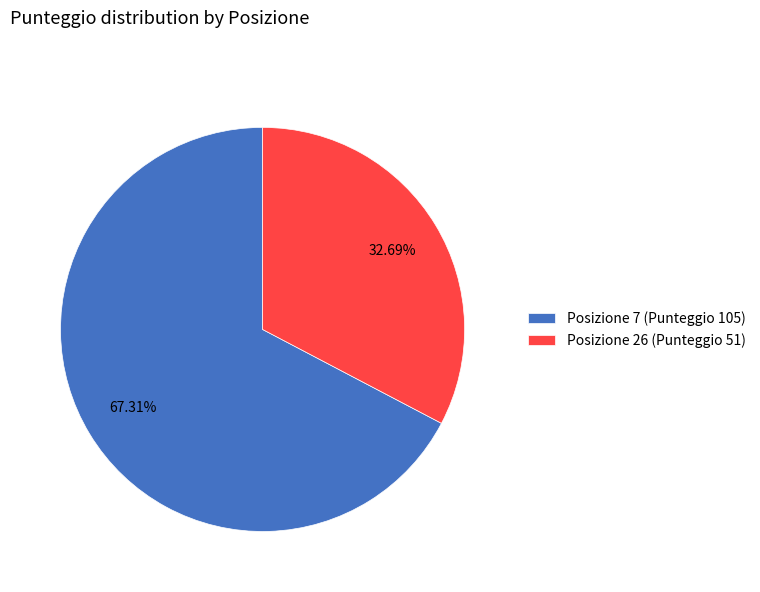

Rank the categories by value from lowest to highest.

Posizione 26 (Punteggio 51), Posizione 7 (Punteggio 105)